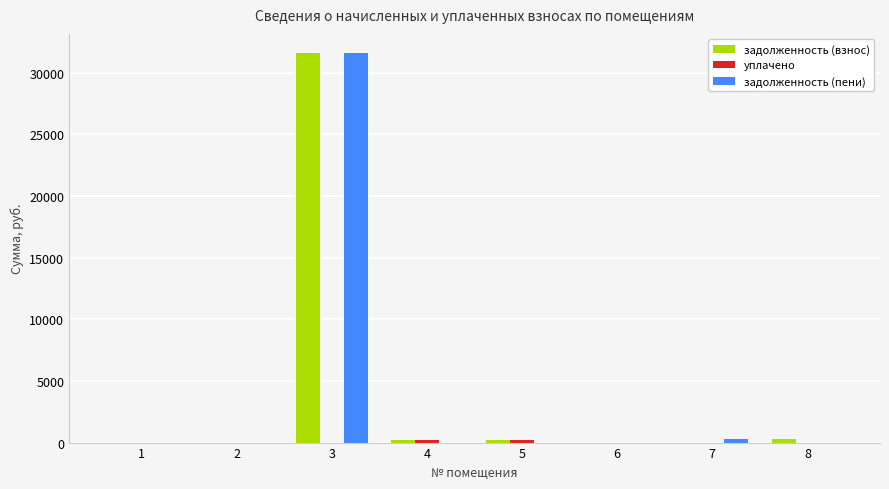

Between 3 and 4, which series saw the biggest shift?

задолженность (пени)